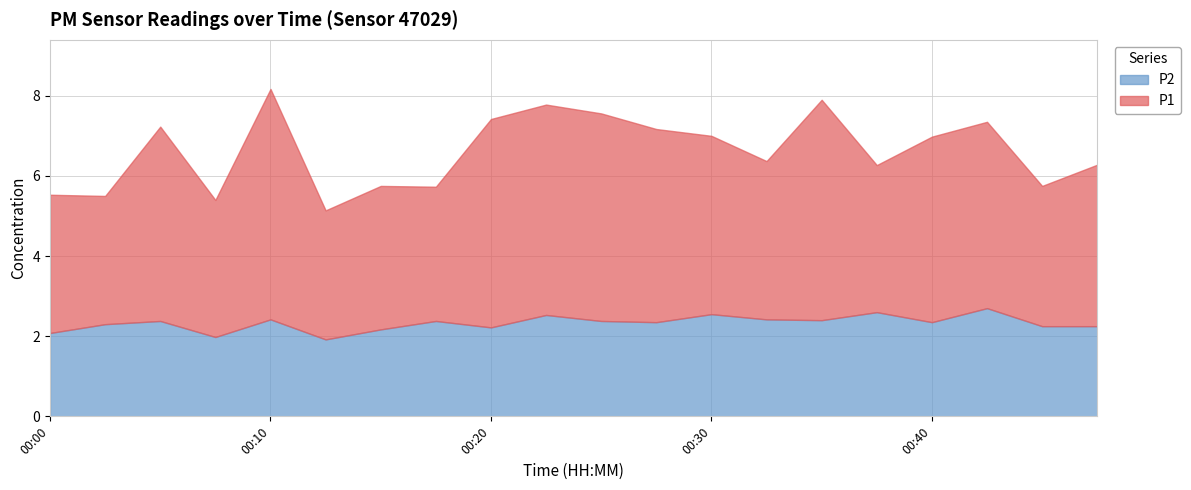

Reading left to right, extract all data points from this chart.

P1: 3.5	3.2	4.8	3.4	5.8	3.2	3.6	3.4	5.2	5.2	5.2	4.8	4.5	4.0	5.5	3.7	4.6	4.7	3.5	4.0
P2: 2.1	2.3	2.4	2.0	2.4	1.9	2.2	2.4	2.2	2.5	2.4	2.4	2.5	2.4	2.4	2.6	2.4	2.7	2.2	2.2